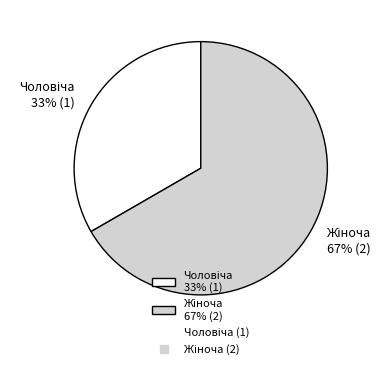

Does any single category account for the majority?

Yes